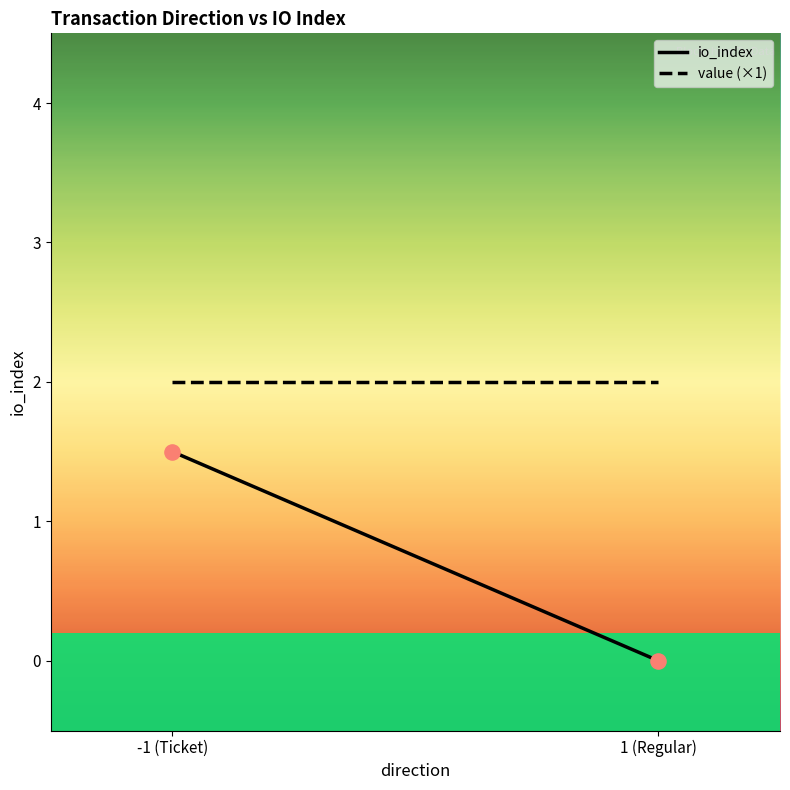

What is the range of X values (max minus min)?

2.0